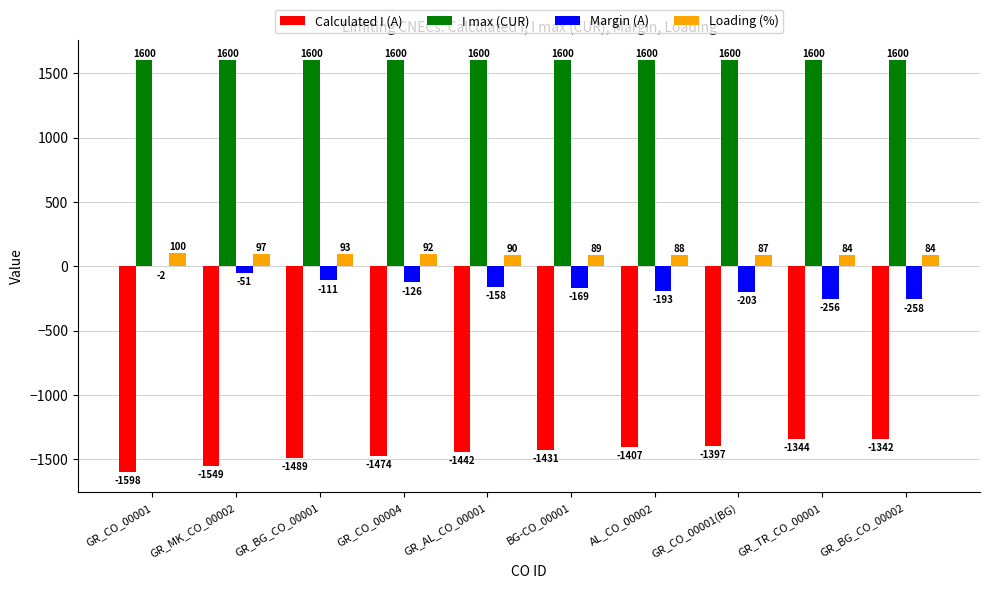

What is the average value of the Loading (%) series?

90